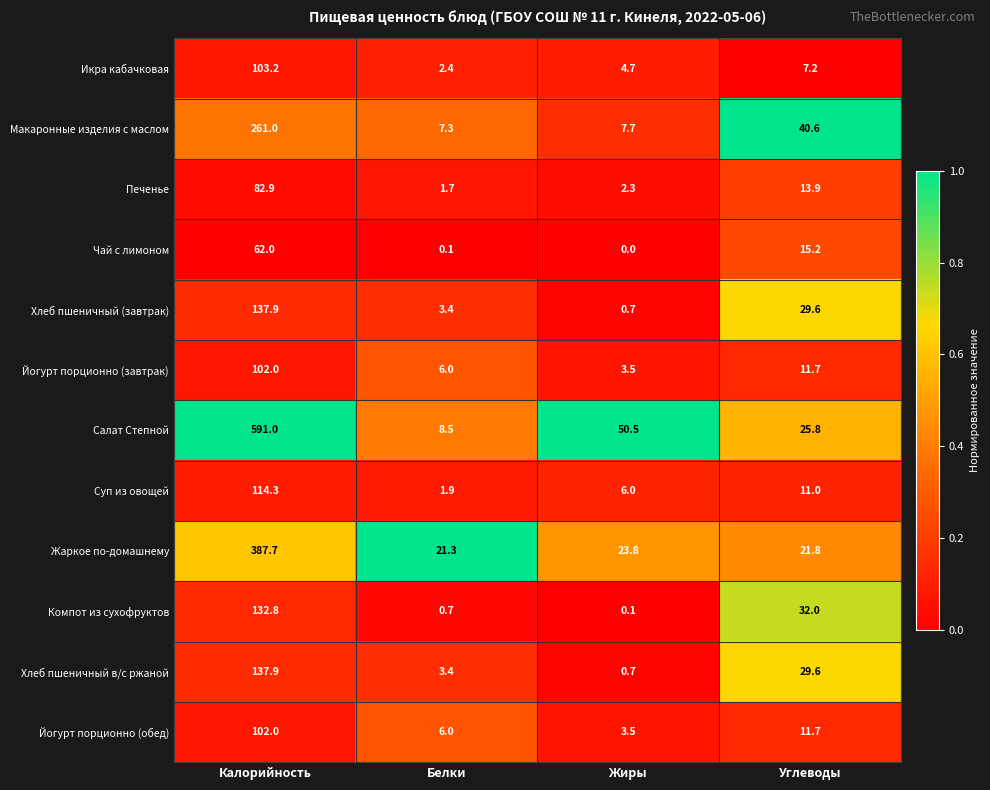

List the labels in order of Салат Степной value, smallest first.

Белки, Углеводы, Жиры, Калорийность